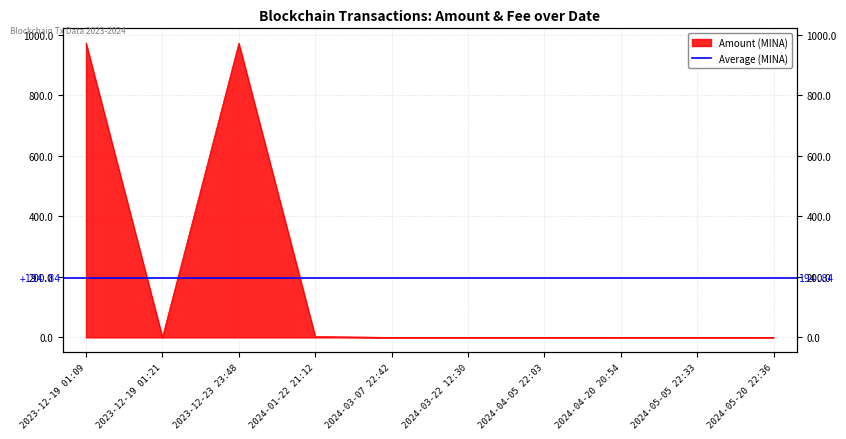

How many lines are shown in the chart?

1